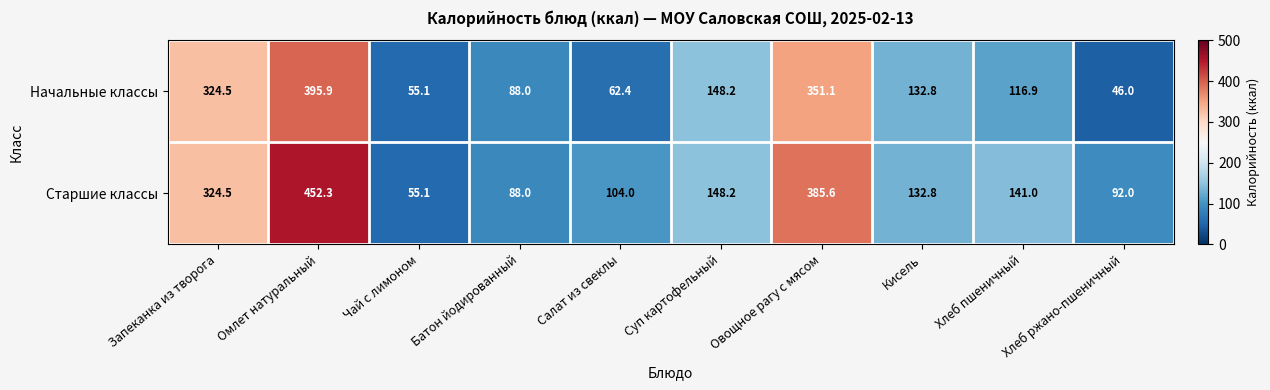

Which series has the largest range (max minus min)?

Старшие классы